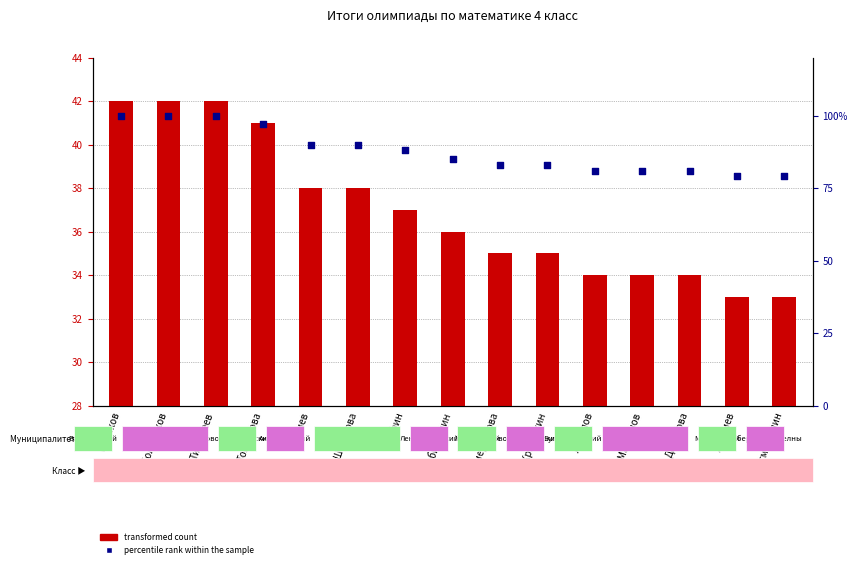

Which series reaches the maximum Y coordinate?

percentile rank within the sample